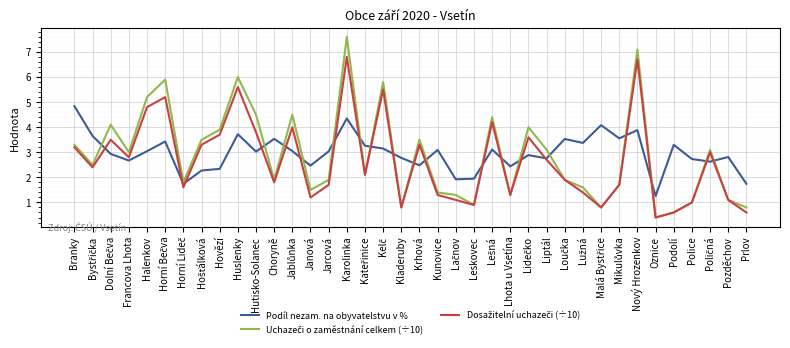

What position from the left is Karolinka?

16